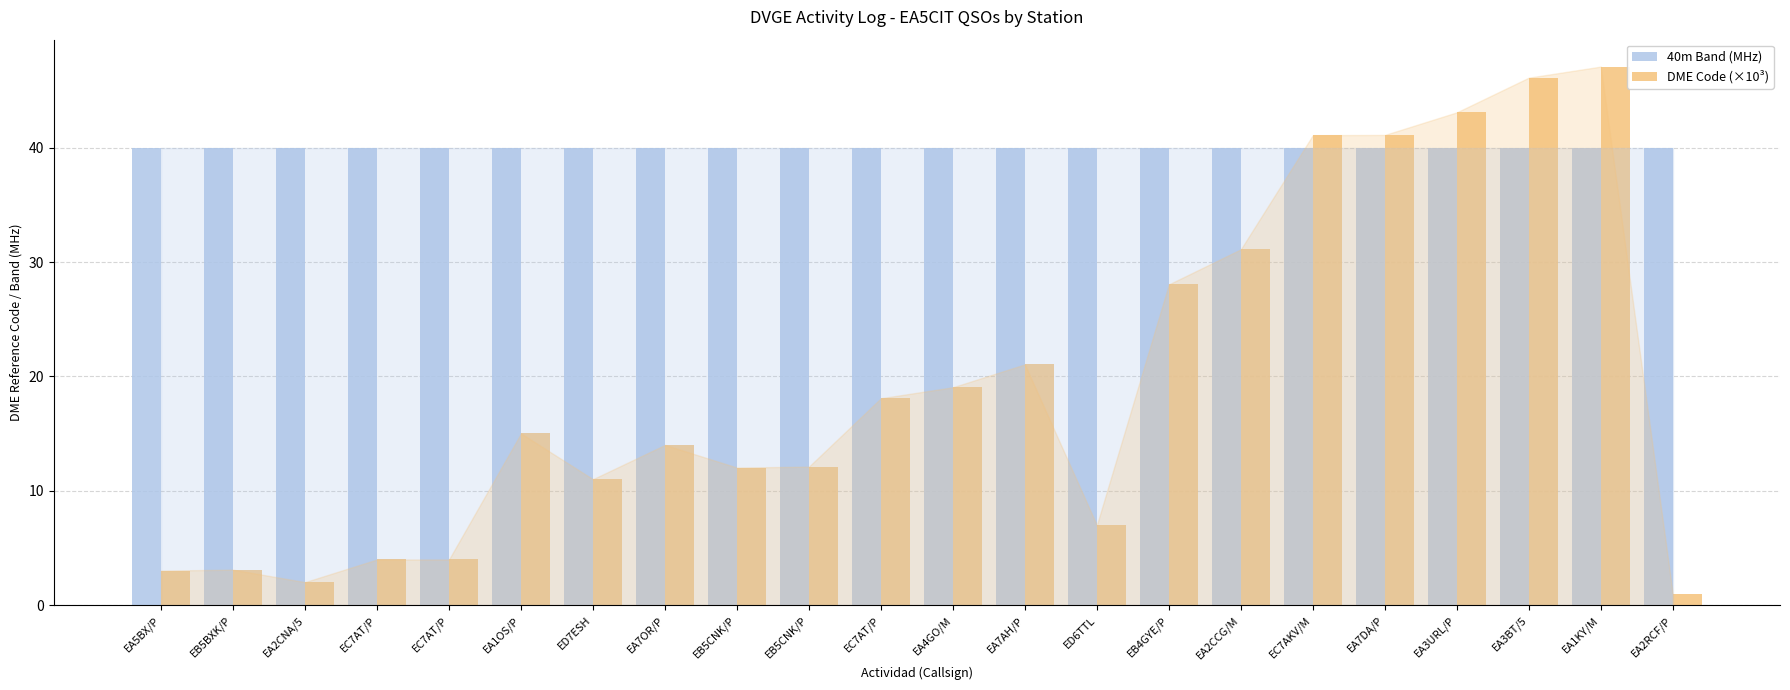

Are the bars grouped side by side (vs. stacked)?

Yes